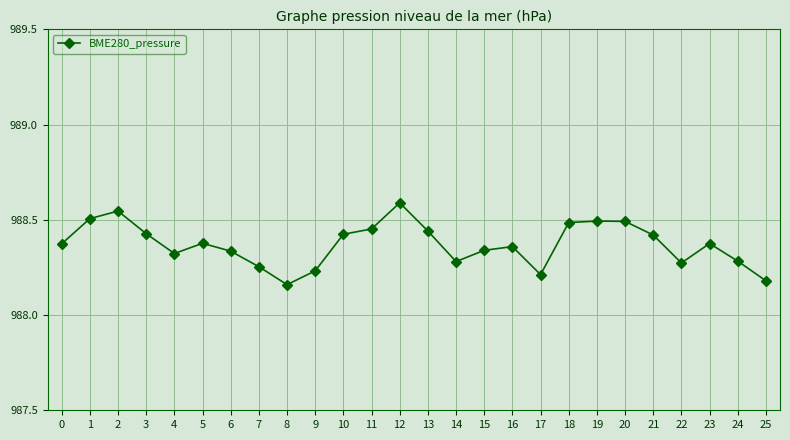

At which category does the chart reach its peak across all series?

12